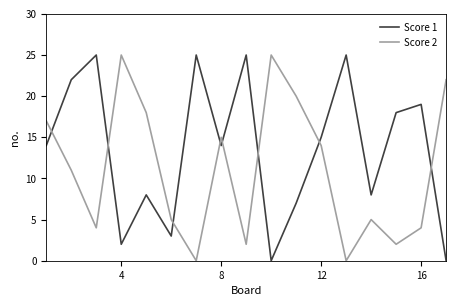

Which series has the largest total across all categories?

Score 1